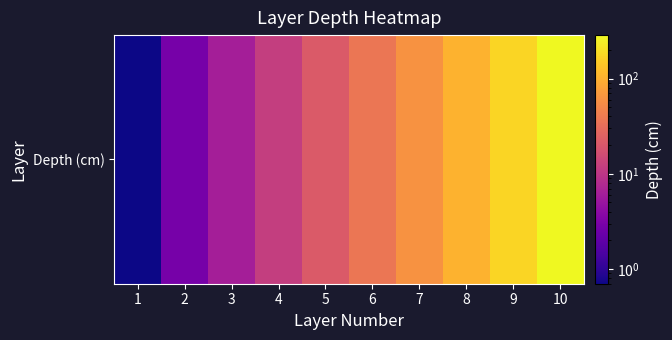

Rank the categories by value from lowest to highest.

1, 2, 3, 4, 5, 6, 7, 8, 9, 10